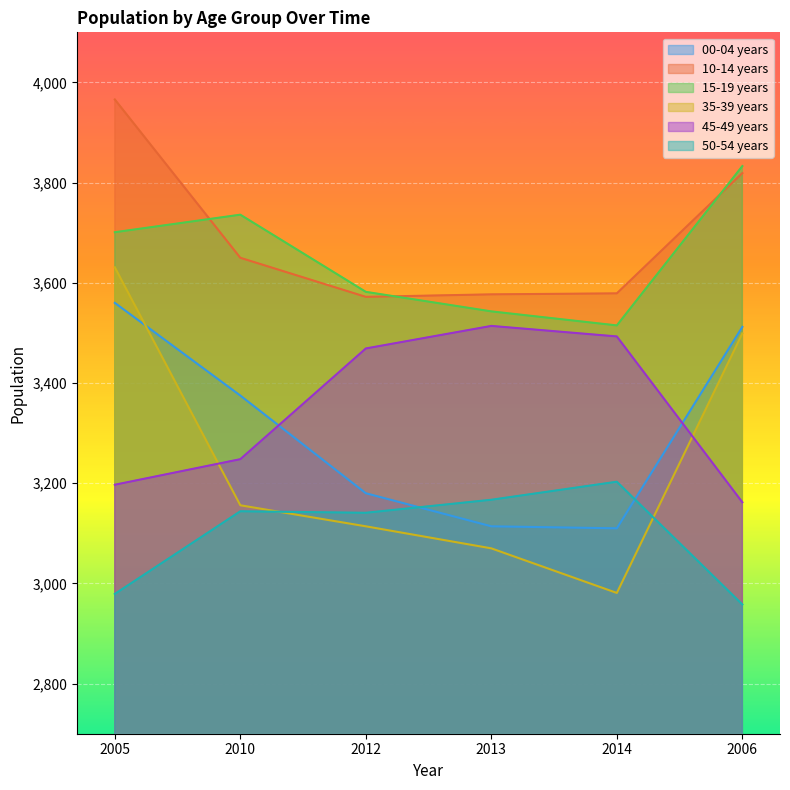

True or false: 00-04 years and 10-14 years intersect in this chart.

False